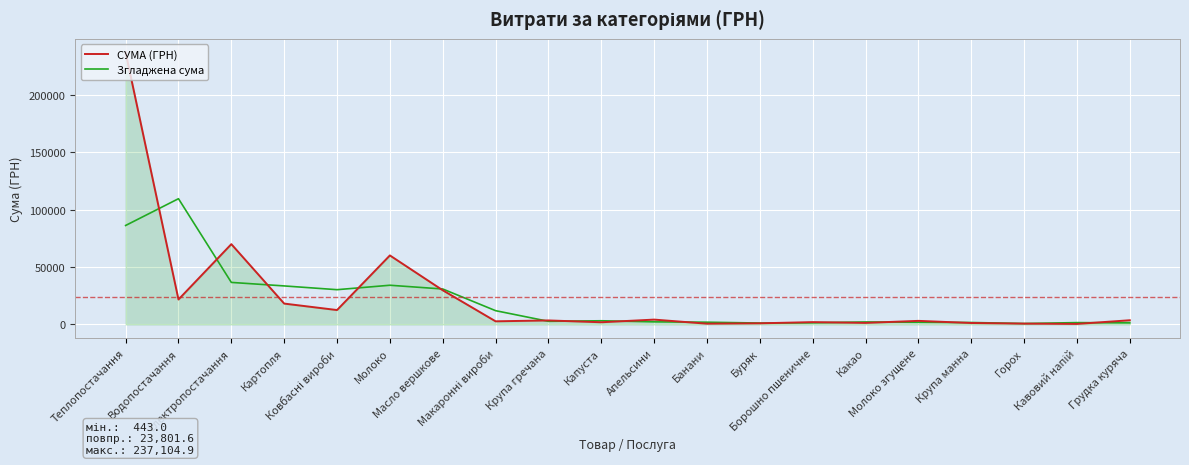

True or false: Згладжена сума and СУМА (ГРН) intersect in this chart.

True